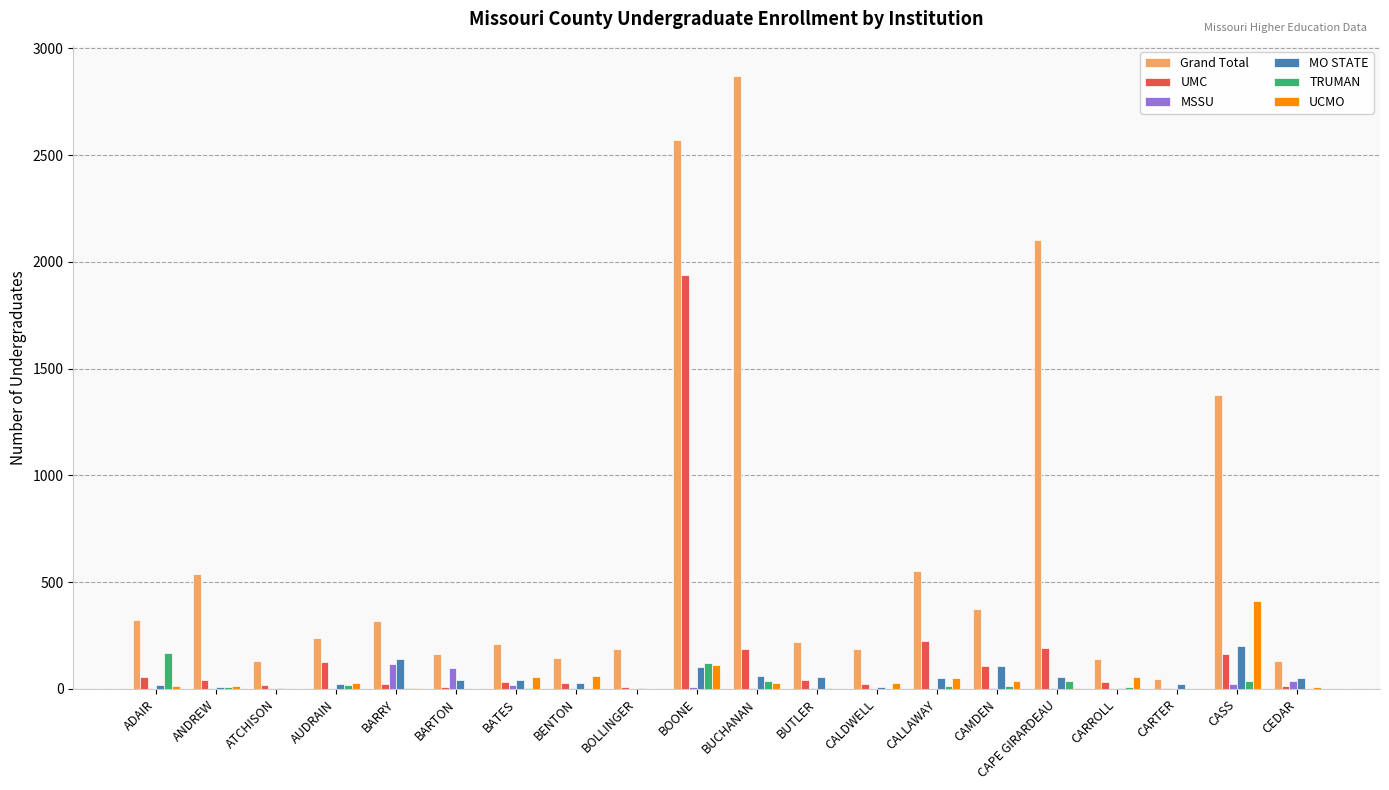

Count the number of data series in this chart.

6